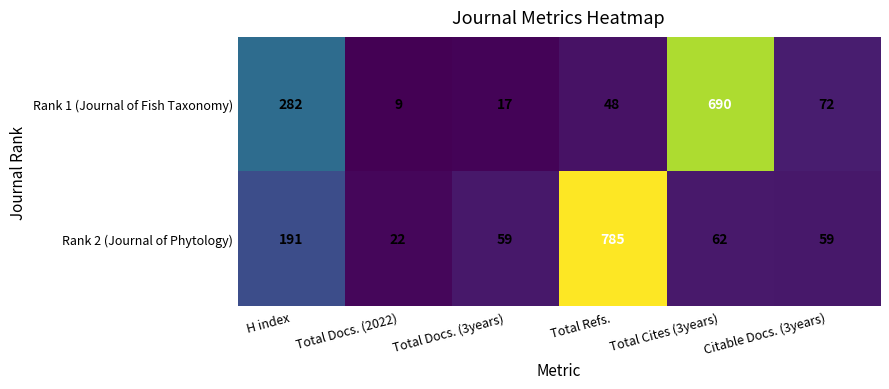

Is it true that Rank 2 (Journal of Phytology) equals 269 at Total Refs.?

False